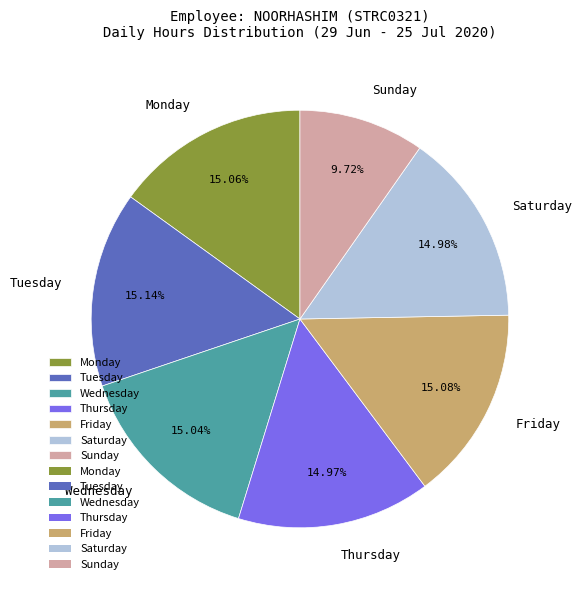

What is the ratio of the value at Monday to the value at Sunday?

1.5